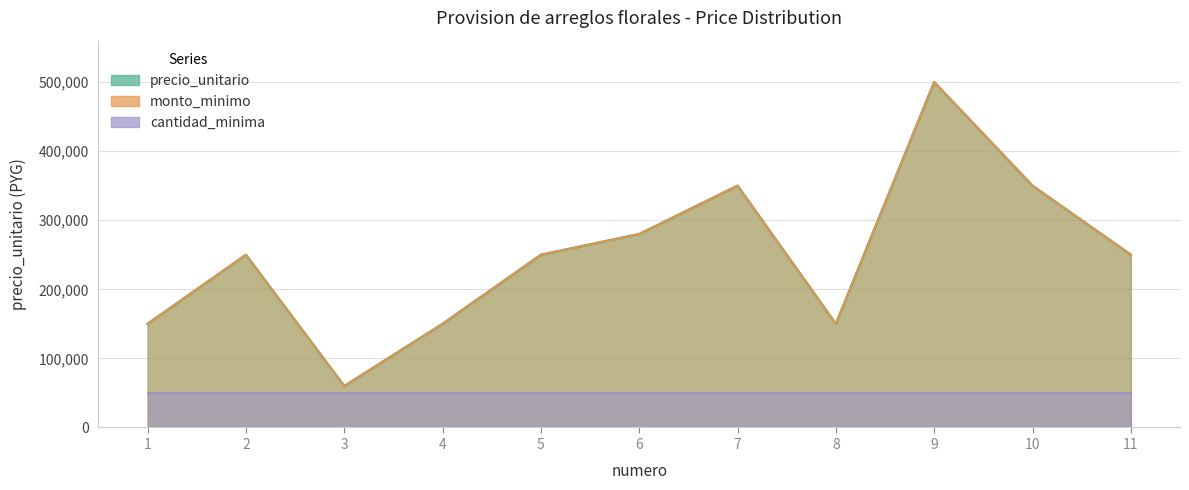

What is the difference between the maximum and minimum values in the monto_minimo series?

440000